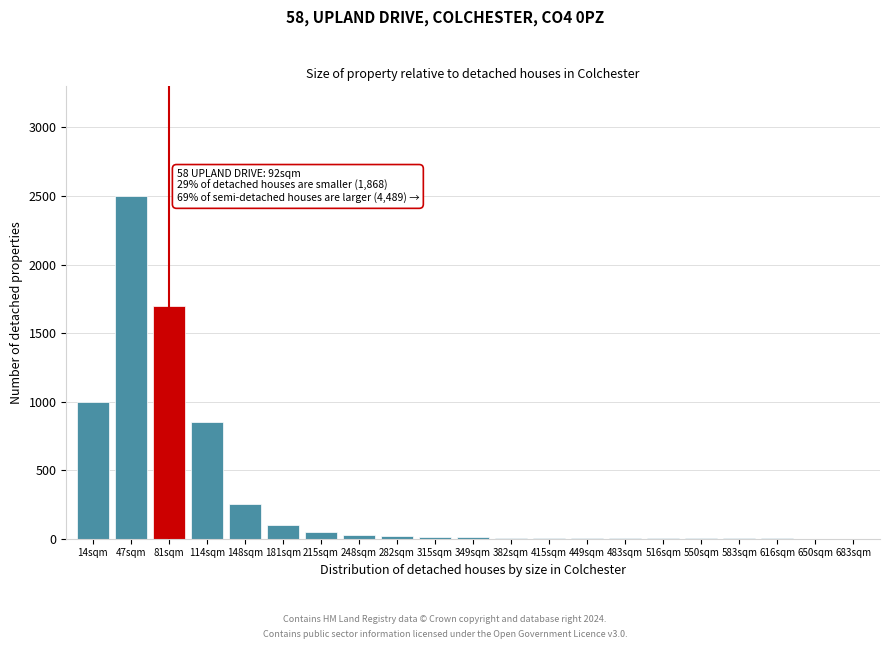

True or false: the data shows 1 at 650sqm.

True